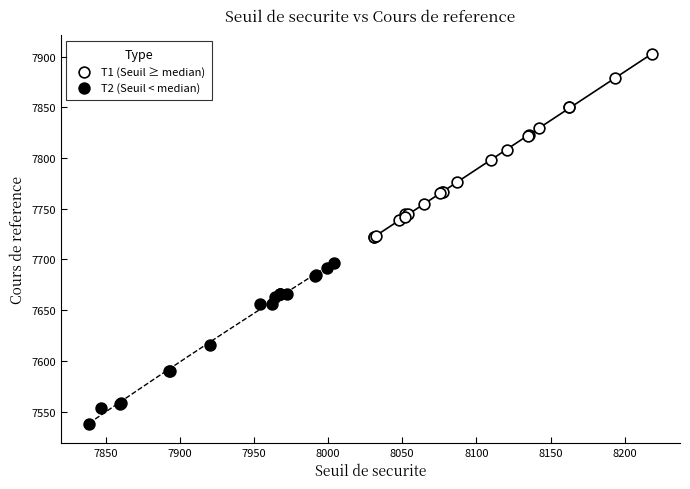

Which series contains the highest Y value?

T1 (Seuil ≥ median)